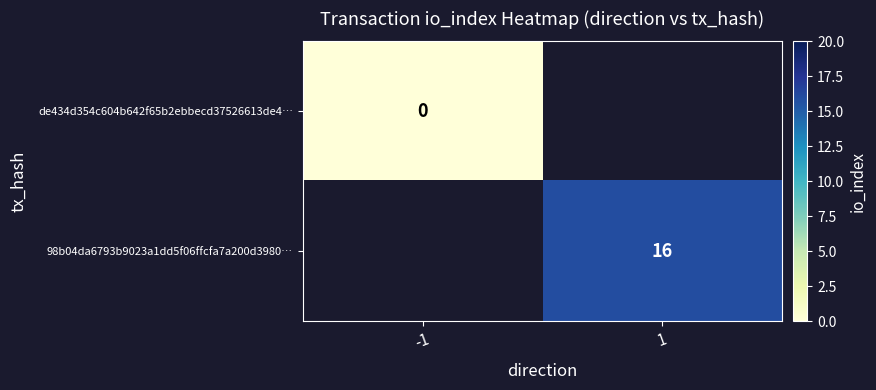

Is it true that 98b04da6793b9023a1dd5f06ffcfa7a200d3980… equals 24 at 1?

False